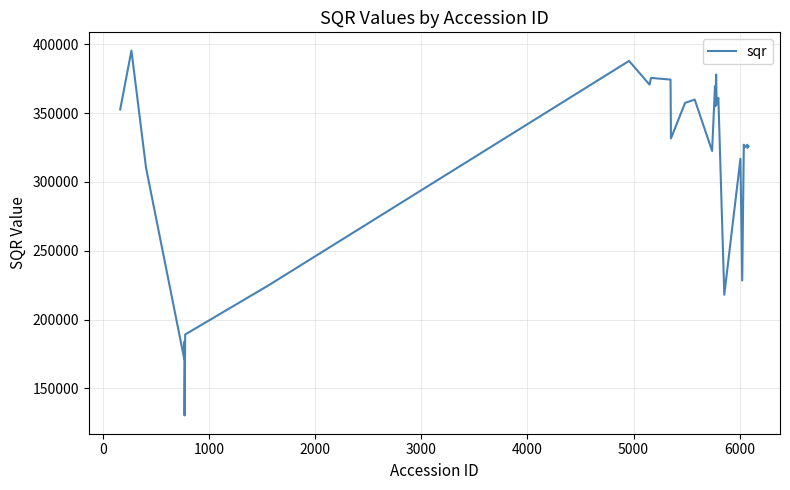

Count the number of data series in this chart.

1